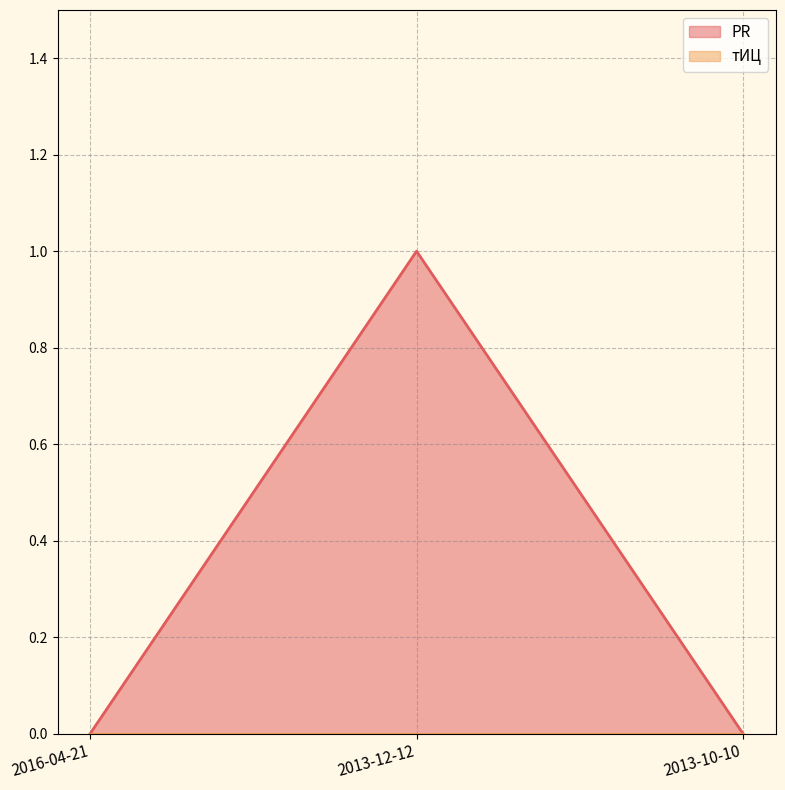

What is the change in value from 2016-04-21 to 2013-12-12?

+1